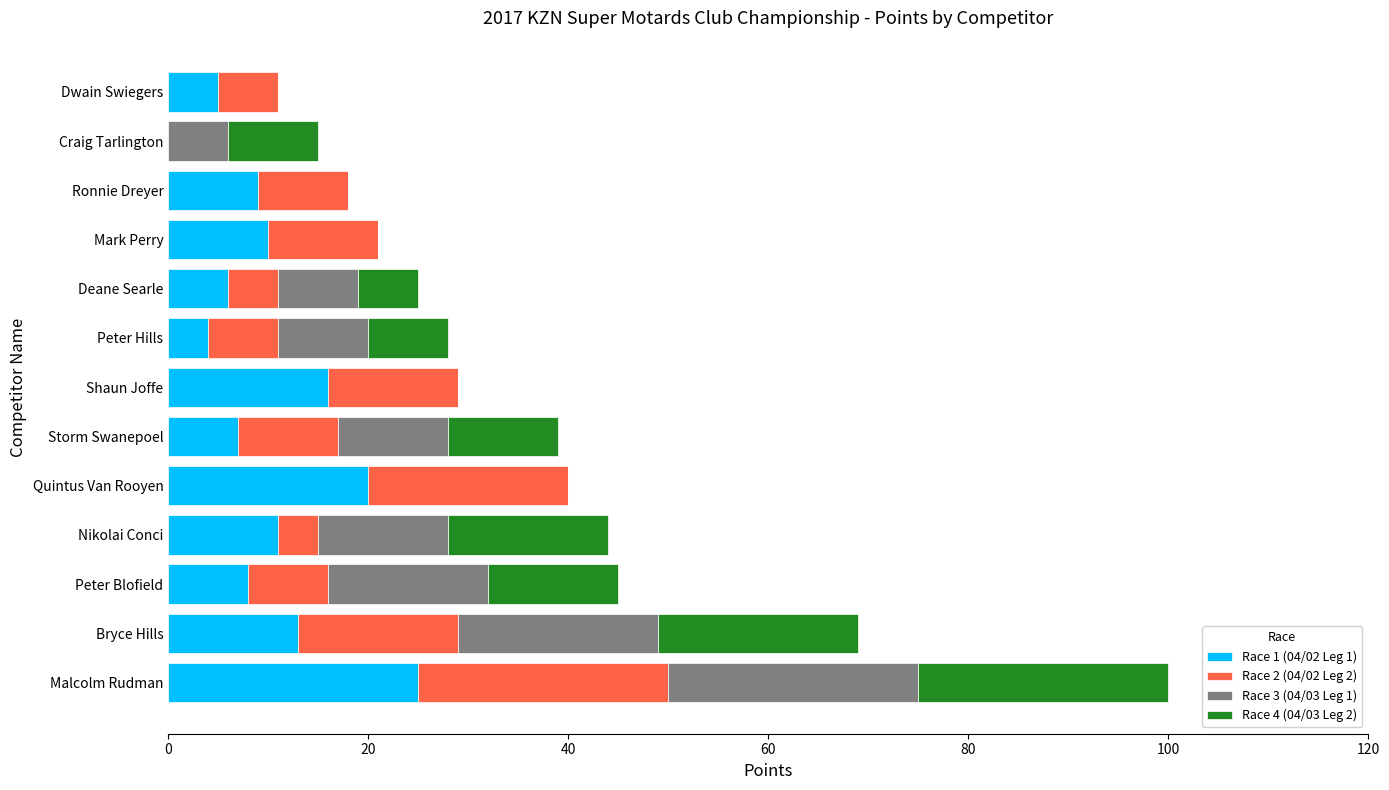

Which category has the highest value in the Race 1 (04/02 Leg 1) series?

Malcolm Rudman